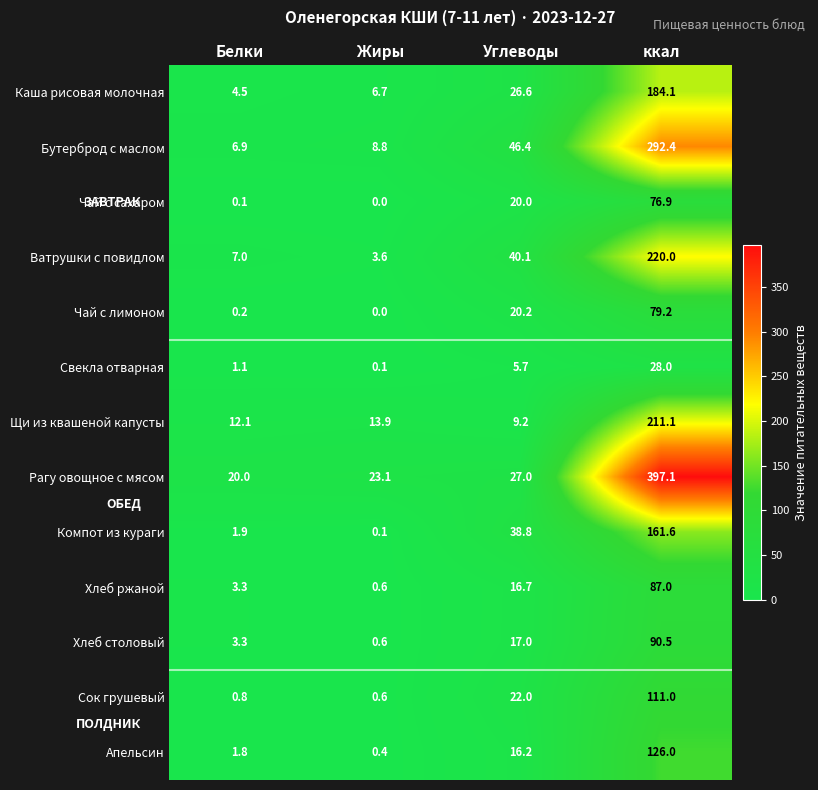

What is the difference between the Хлеб столовый values at Жиры and ккал?

89.9